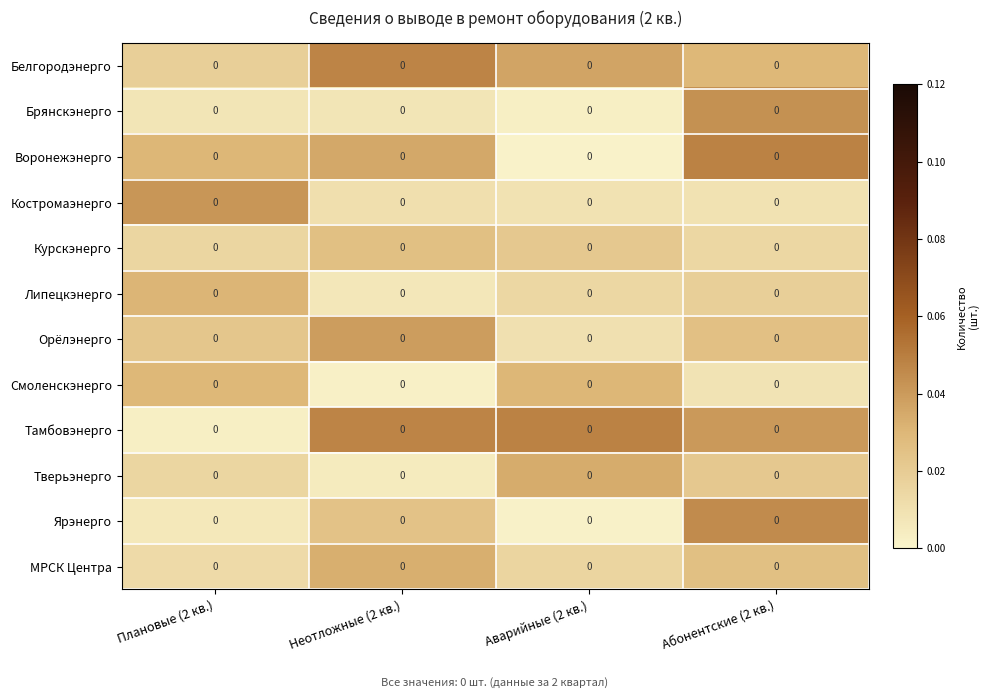

Is it true that Ярэнерго equals 0.1 at Абонентские (2 кв.)?

False